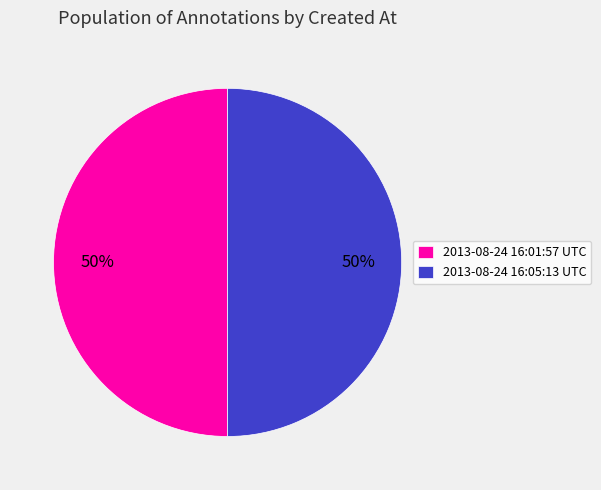

True or false: 2013-08-24 16:05:13 UTC accounts for 50% of the total.

True